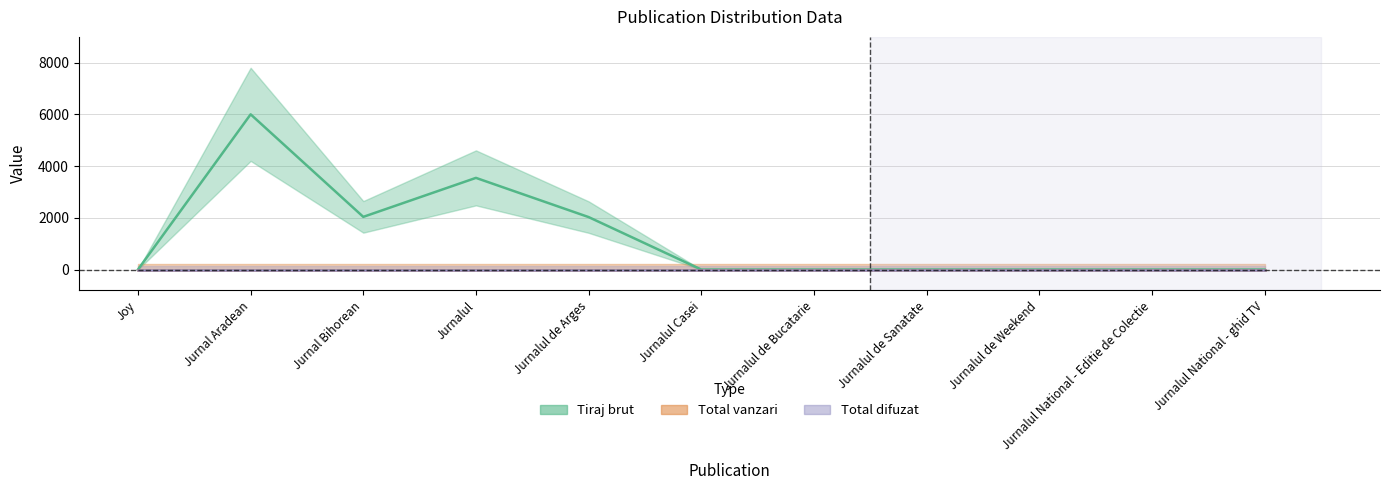

Reading left to right, transcribe all the data shown in this chart.

Tiraj brut: 0	6004	2038	3546	2030	0	0	0	0	0	0
Total vanzari: 0	0	0	0	0	0	0	0	0	0	0
Total difuzat: 0	0	0	0	0	0	0	0	0	0	0